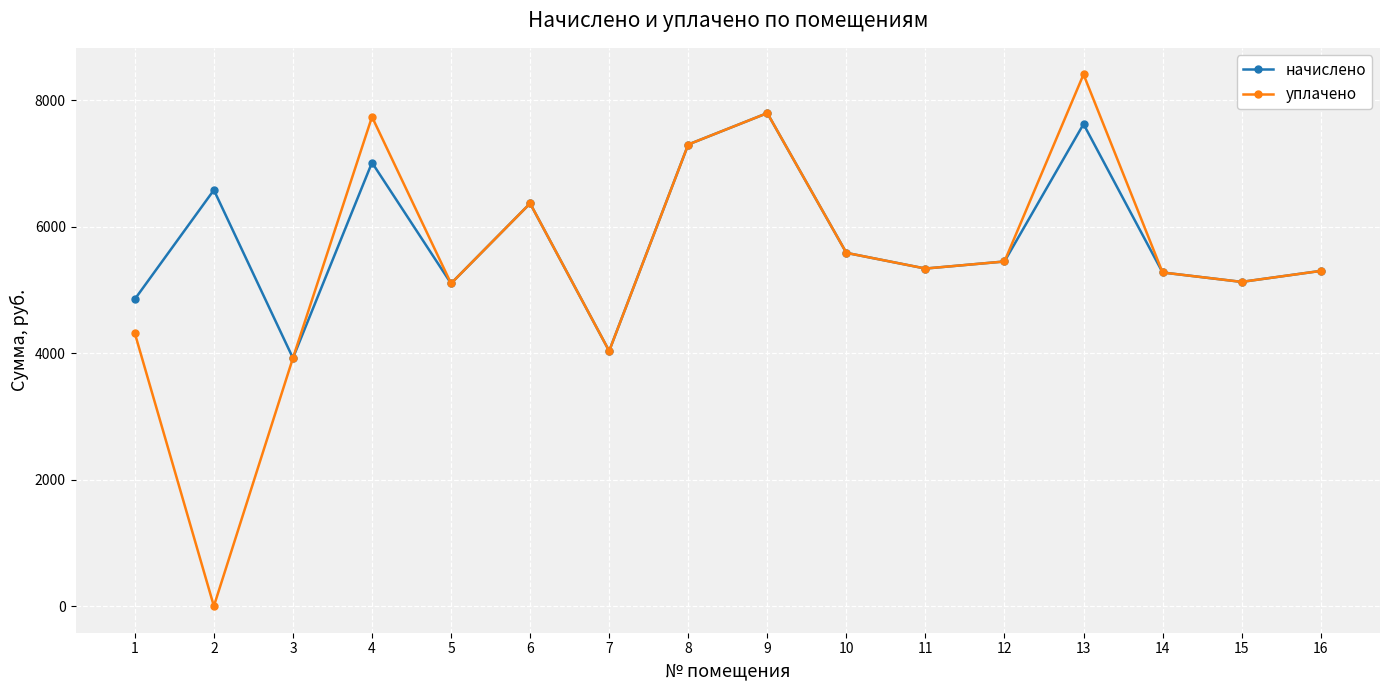

At which category is the sum across all series the highest?

13